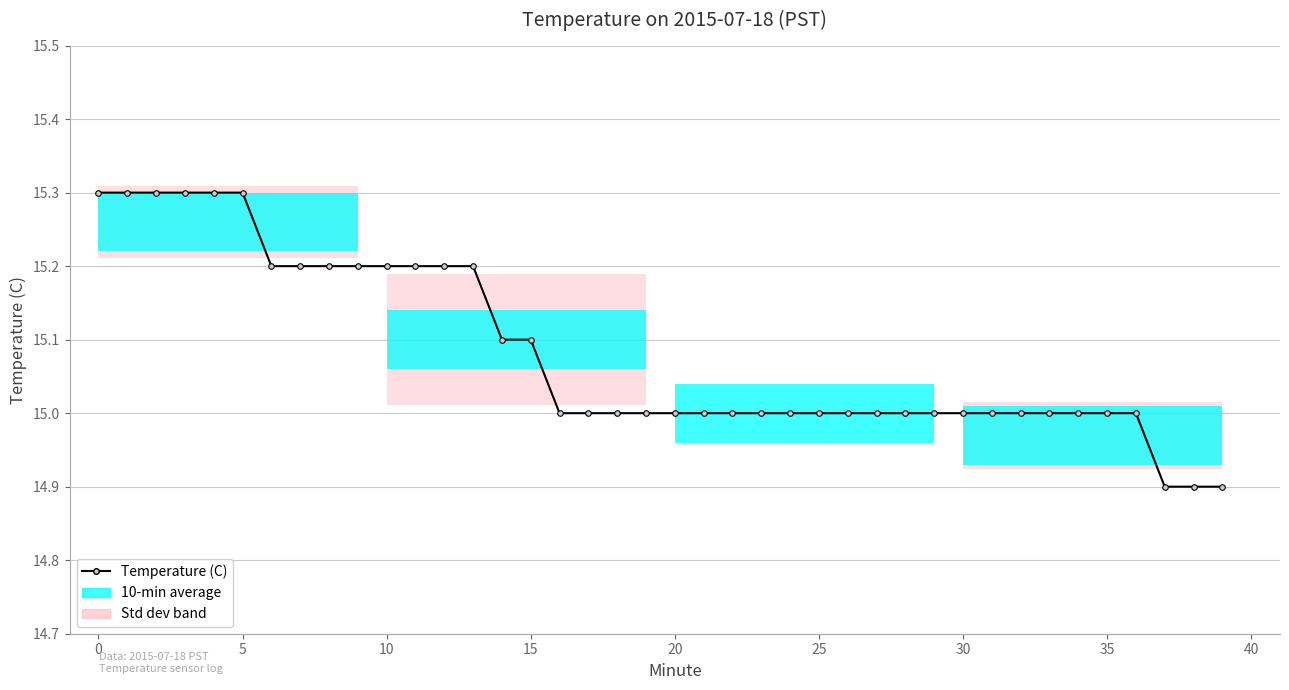

What is the average value?

15.1